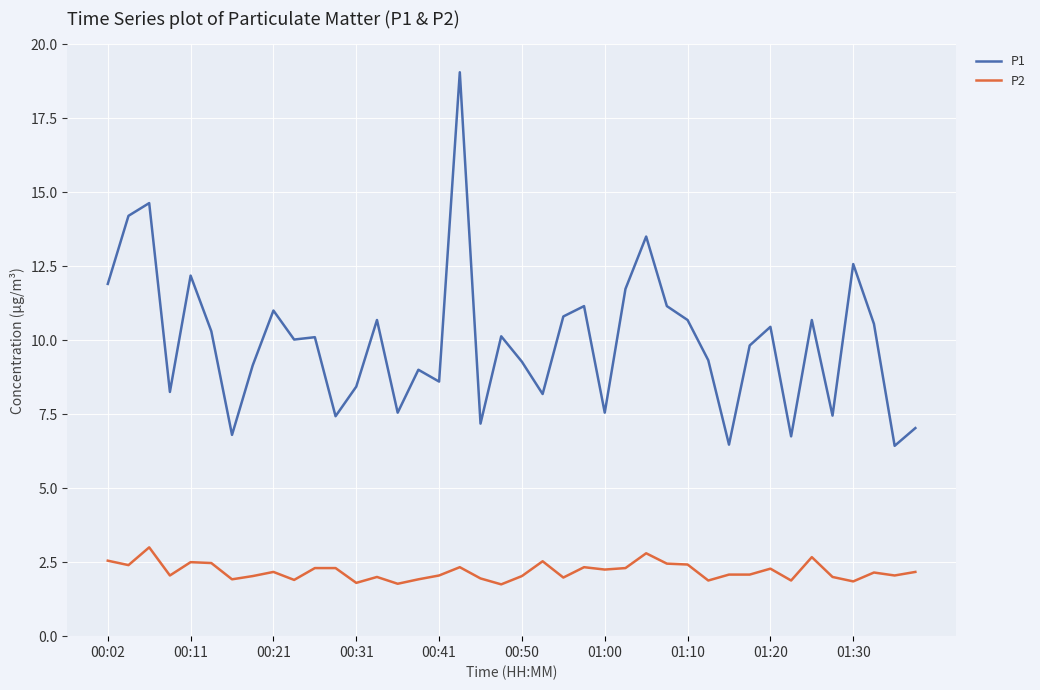

Rank the series by their maximum value, from highest to lowest.

P1, P2